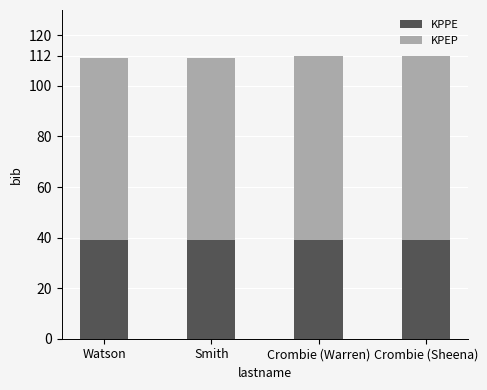

What is the maximum value for KPPE?

39